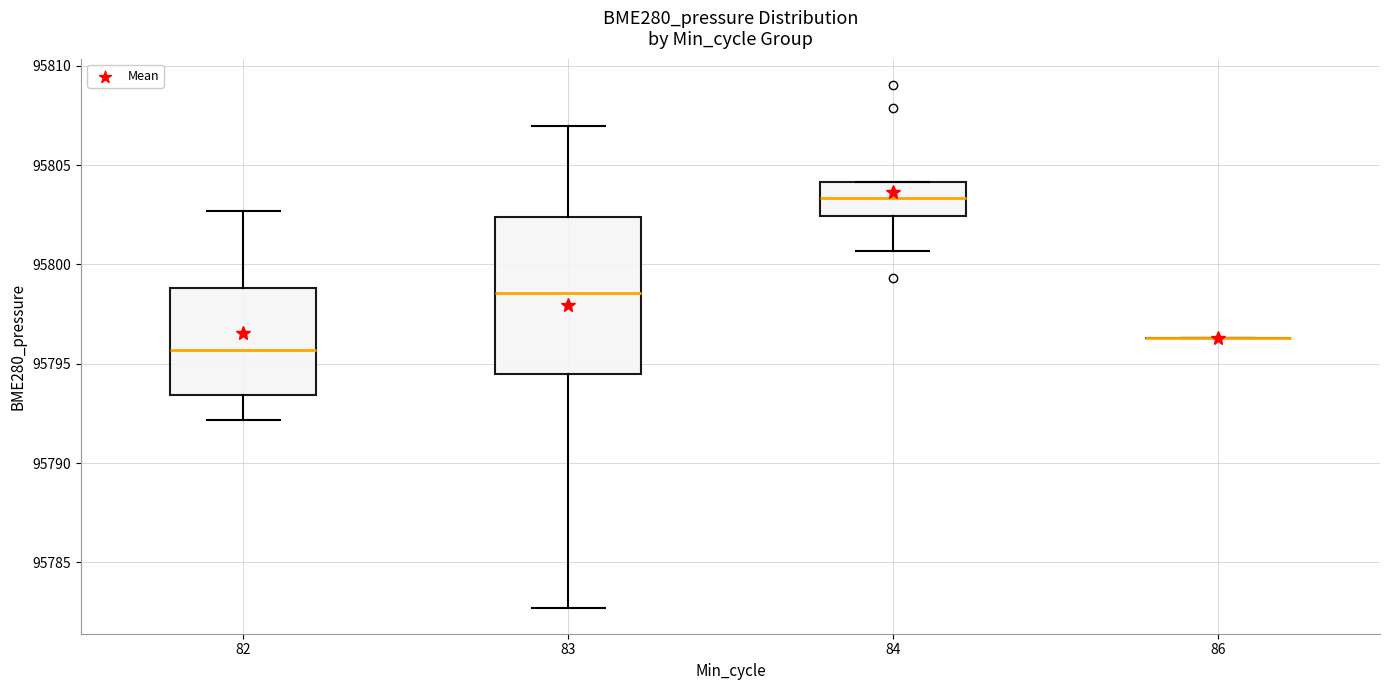

Where does the median line of the box at x = 83 sit on the y-axis? The values are not printed on the chart, so give them approximately, as read against the axis.

95798.5